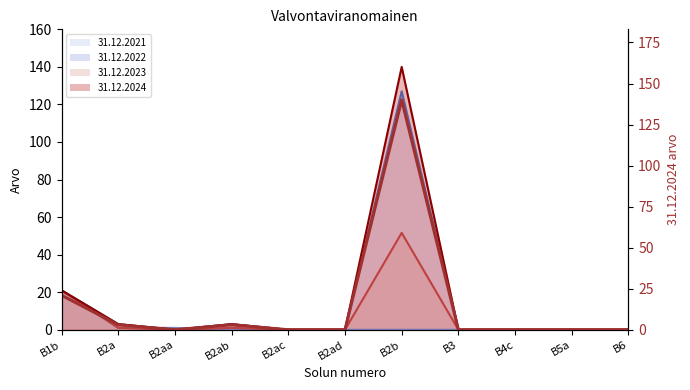

How many interior local valleys (lower than both neighbors) does the data have?

1